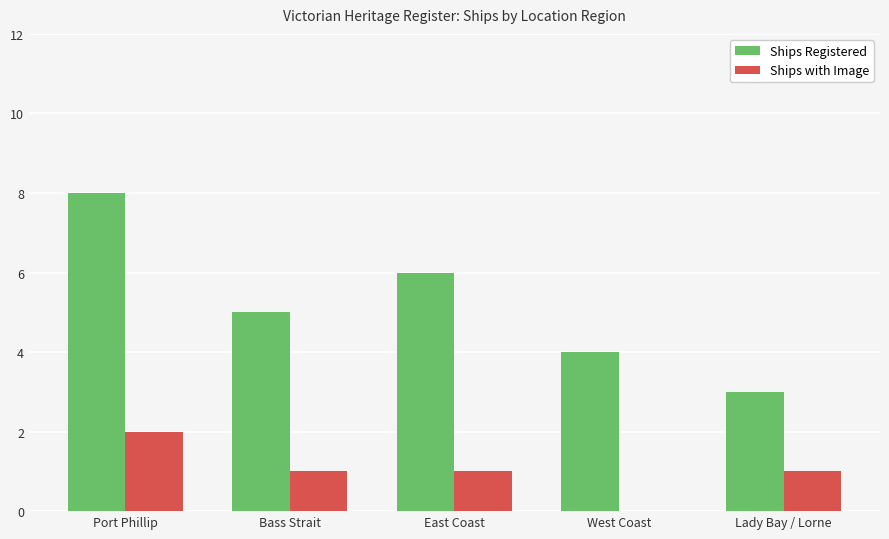

What are all the series names shown in the legend?

Ships Registered, Ships with Image